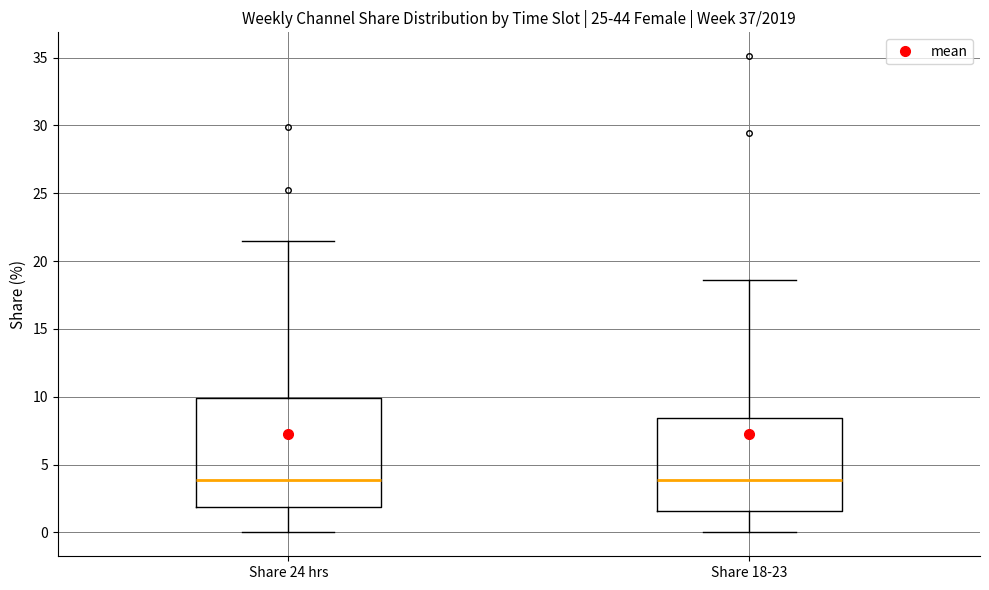

Reading left to right, transcribe this box plot: for each box, give where its median line is, the range the box spans, and where its two whiskers end, as read against the y-axis. The values are not printed on the chart, so give them approximately, as read against the axis.

Share 24 hrs: median 4.0, box 2.0 to 10.0, whiskers 0.0 to 21.5
Share 18-23: median 4.0, box 1.5 to 8.5, whiskers 0.0 to 18.5